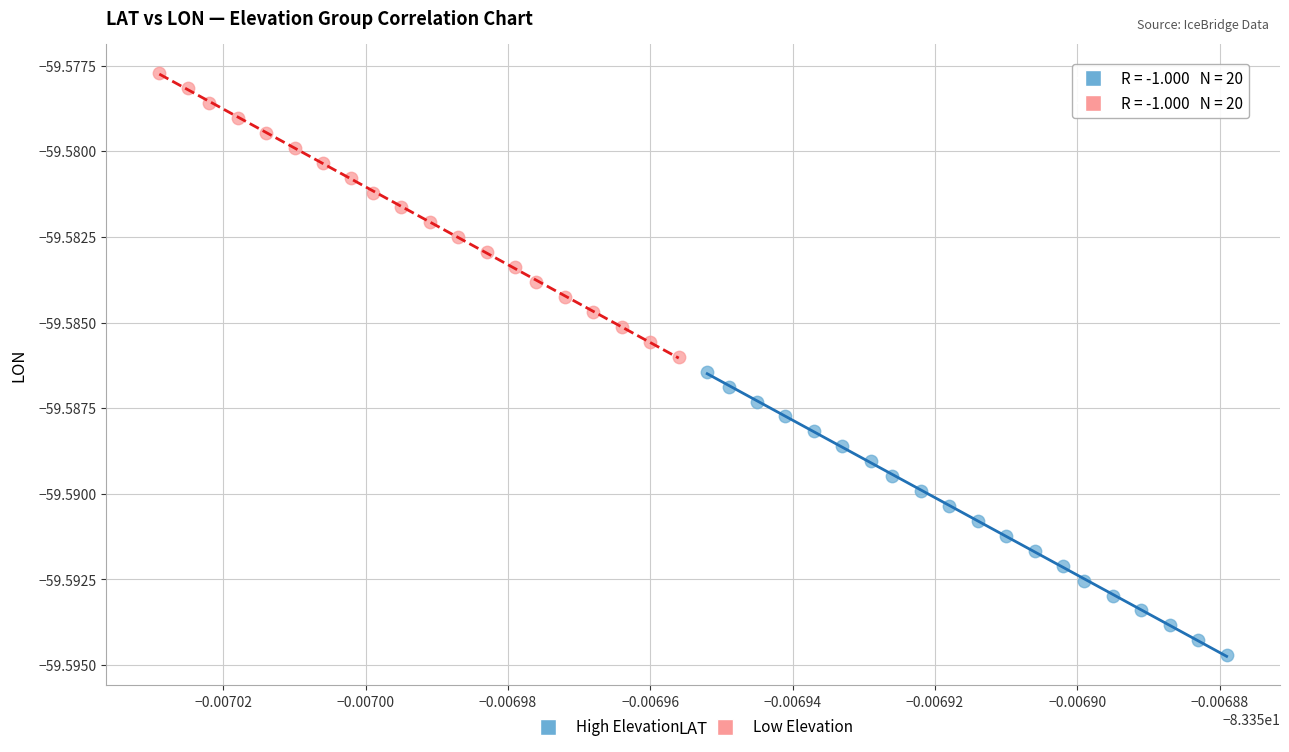

Which series reaches the maximum Y coordinate?

Low Elevation